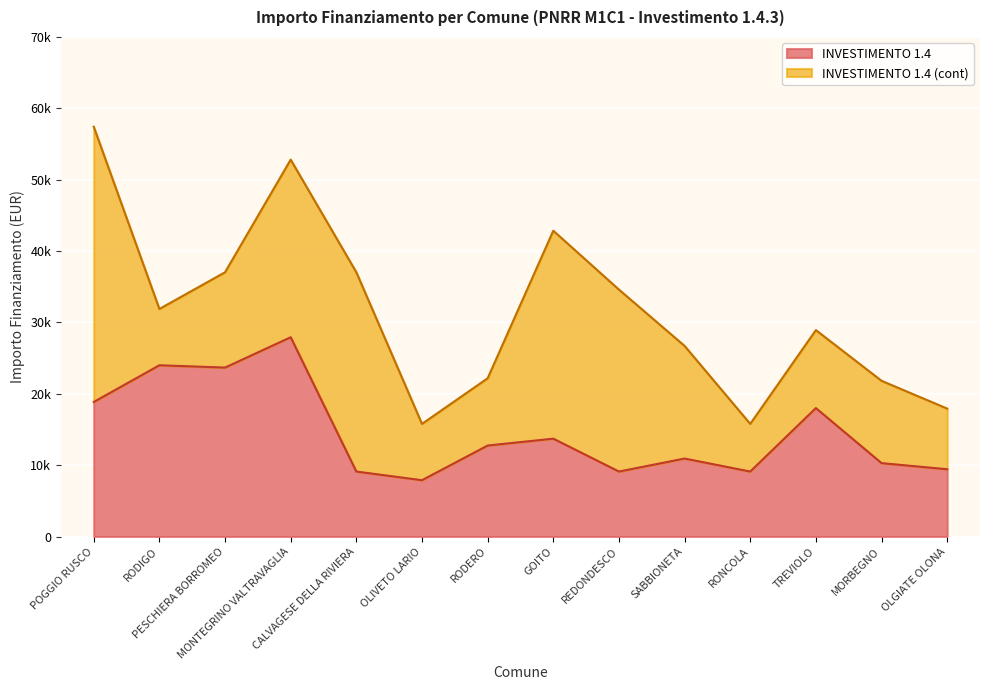

True or false: the data shows 7891 at OLIVETO LARIO.

True